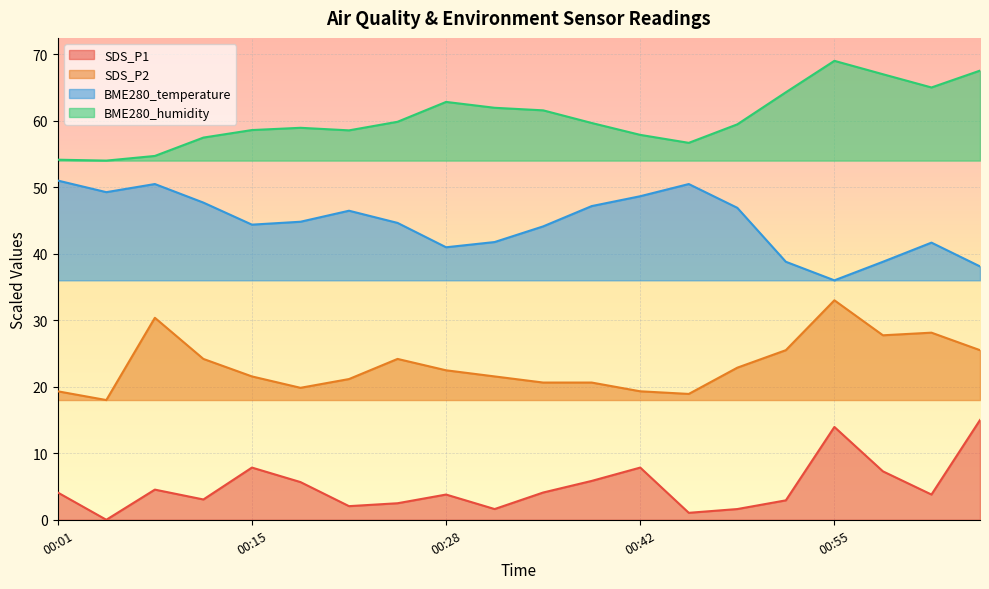

What is the average value of the SDS_P2 series?

23.2